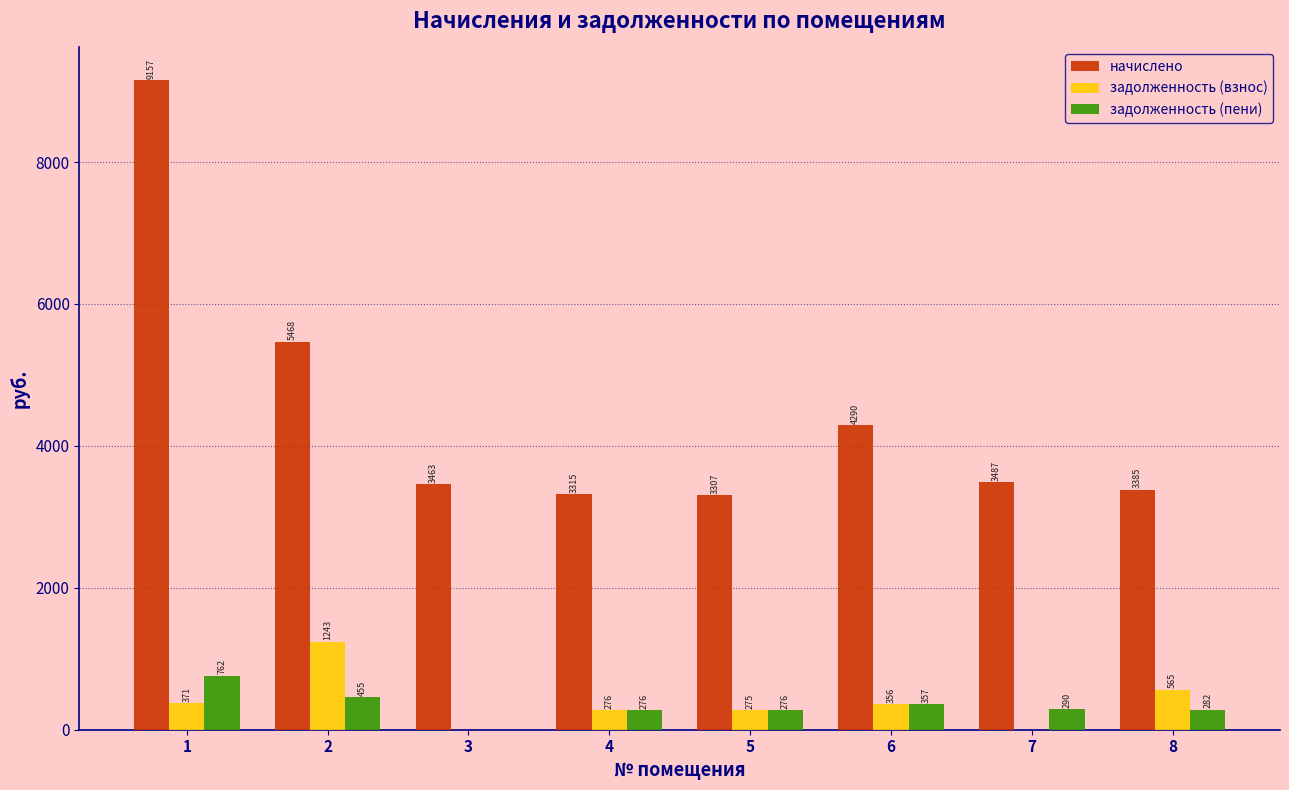

Which series has the largest range (max minus min)?

начислено